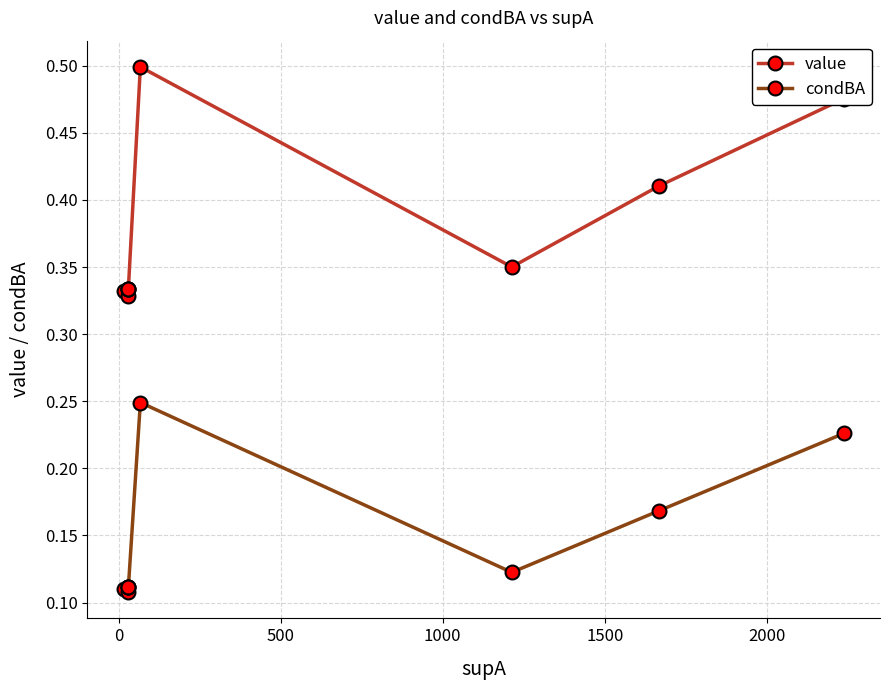

What is the maximum value shown in the chart?

0.5